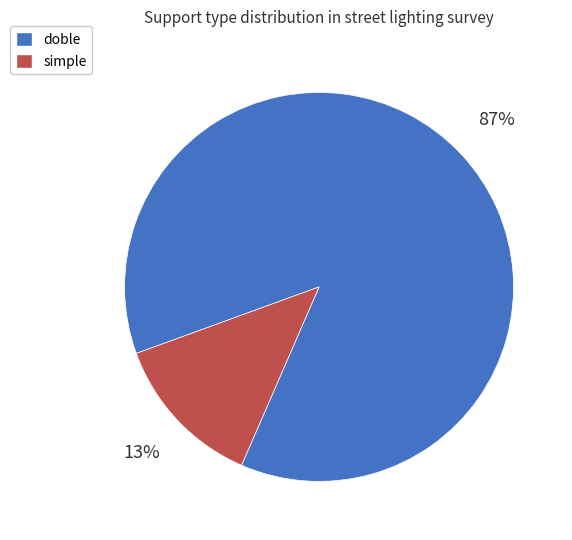

To the nearest percent, what portion does doble represent?

87%